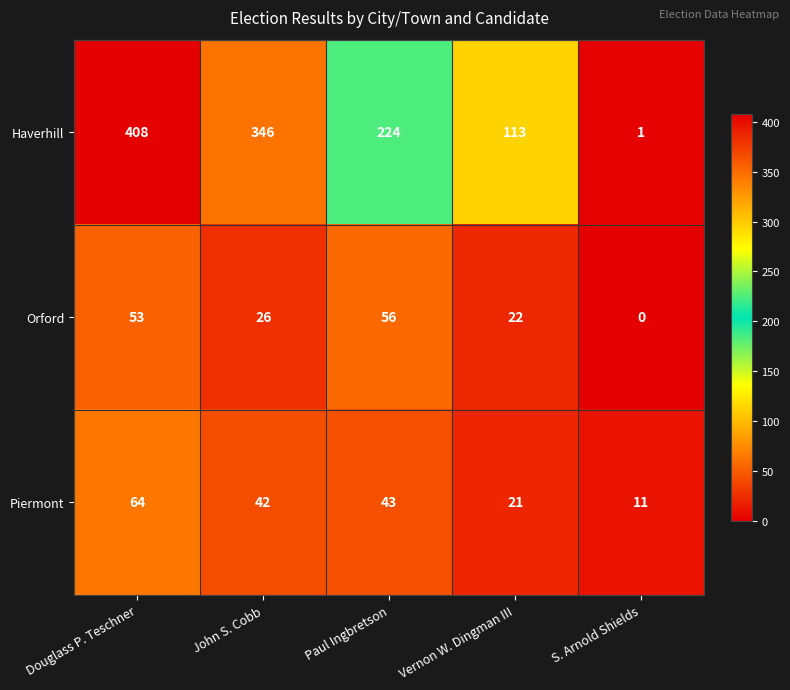

Rank the series at Douglass P. Teschner from highest to lowest value.

Haverhill, Piermont, Orford